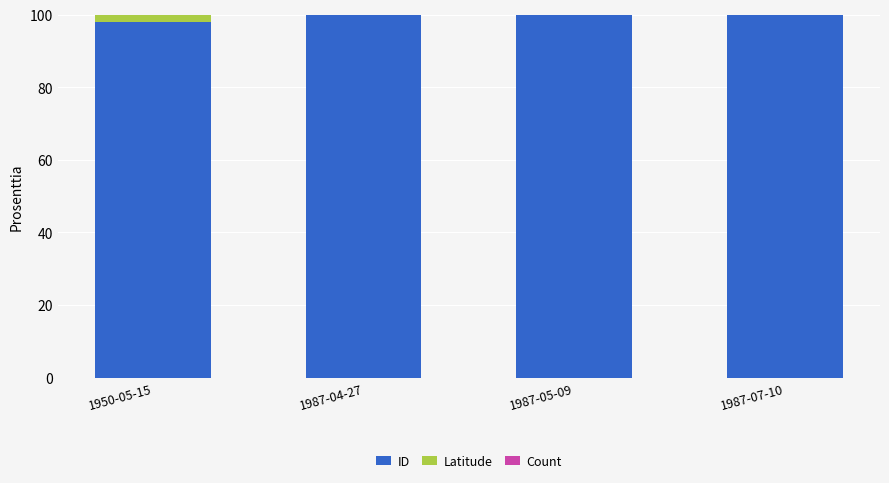

Is it true that ID equals 20.2 at 1987-04-27?

False